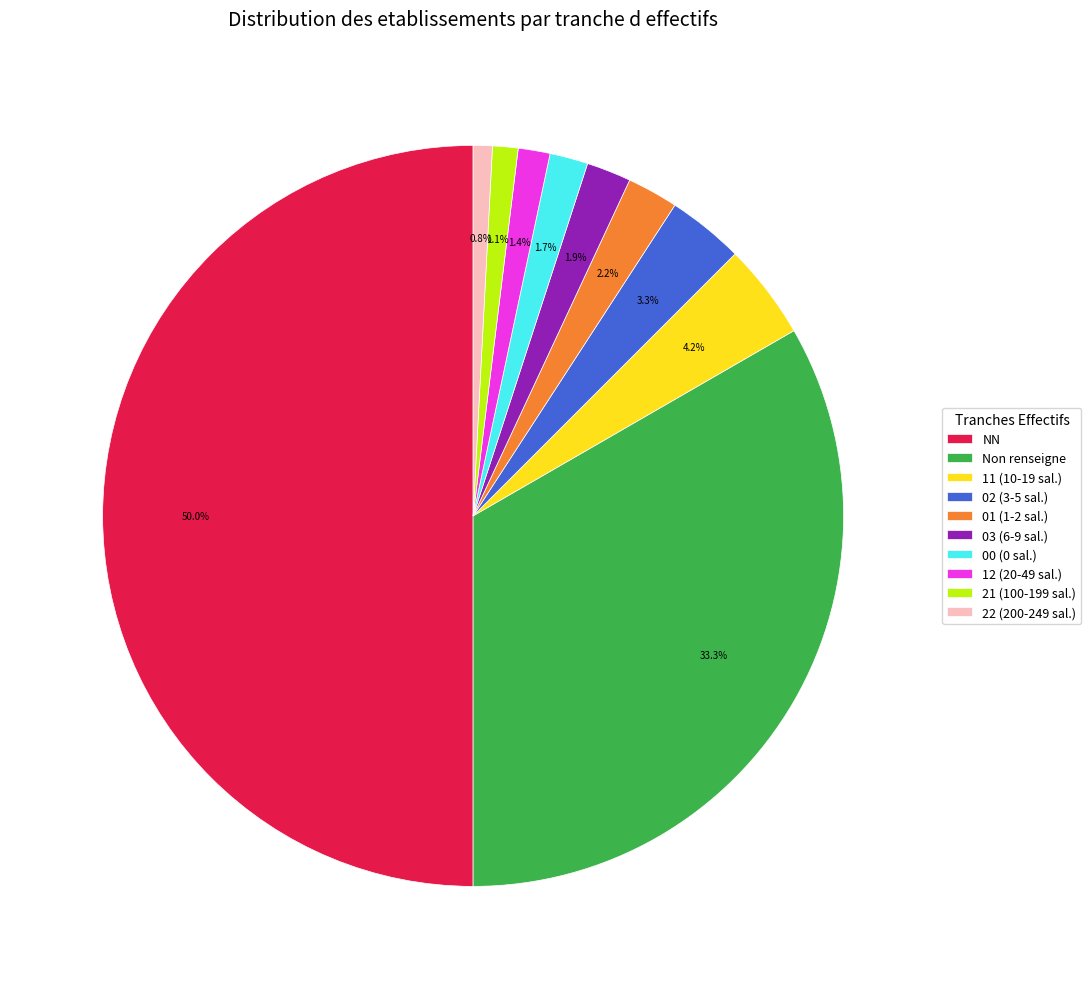

What is the total percentage of 11 (10-19 sal.) and 22 (200-249 sal.)?

5.0%